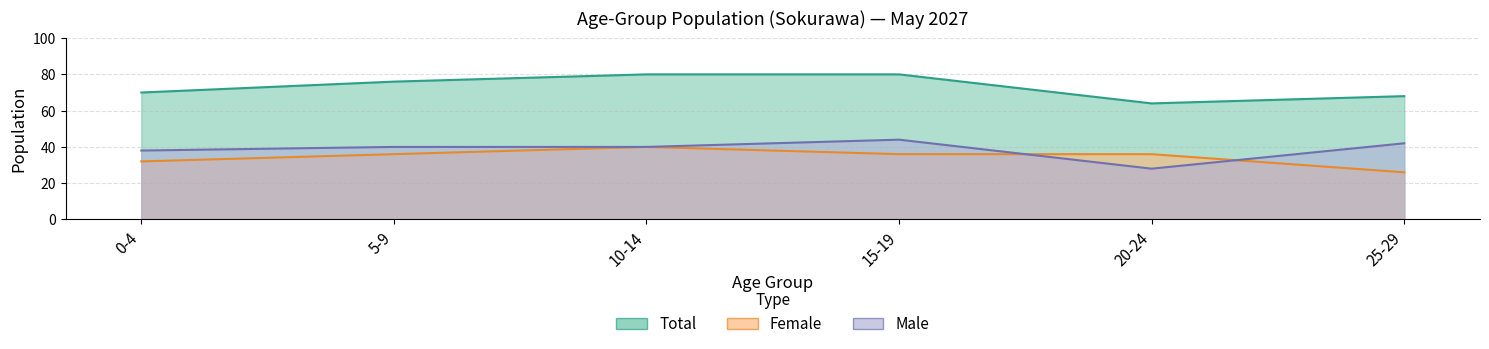

Which category has the highest value in the Male series?

15-19